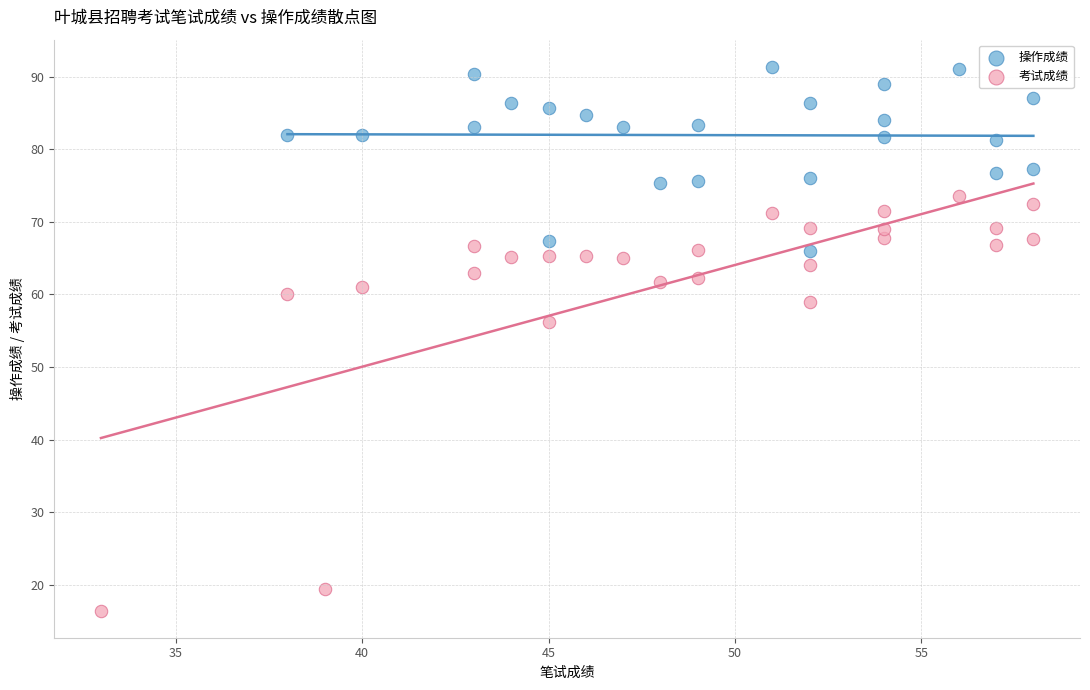

Which series reaches the minimum Y coordinate?

考试成绩